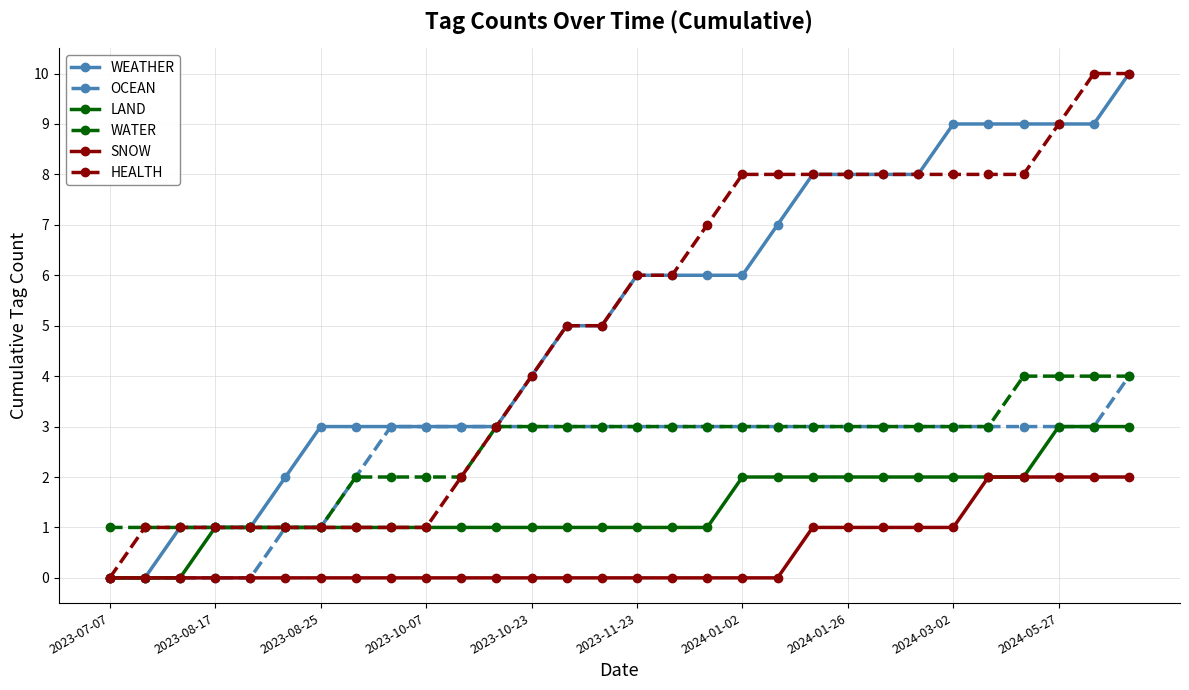

What is the maximum value for WEATHER?

10